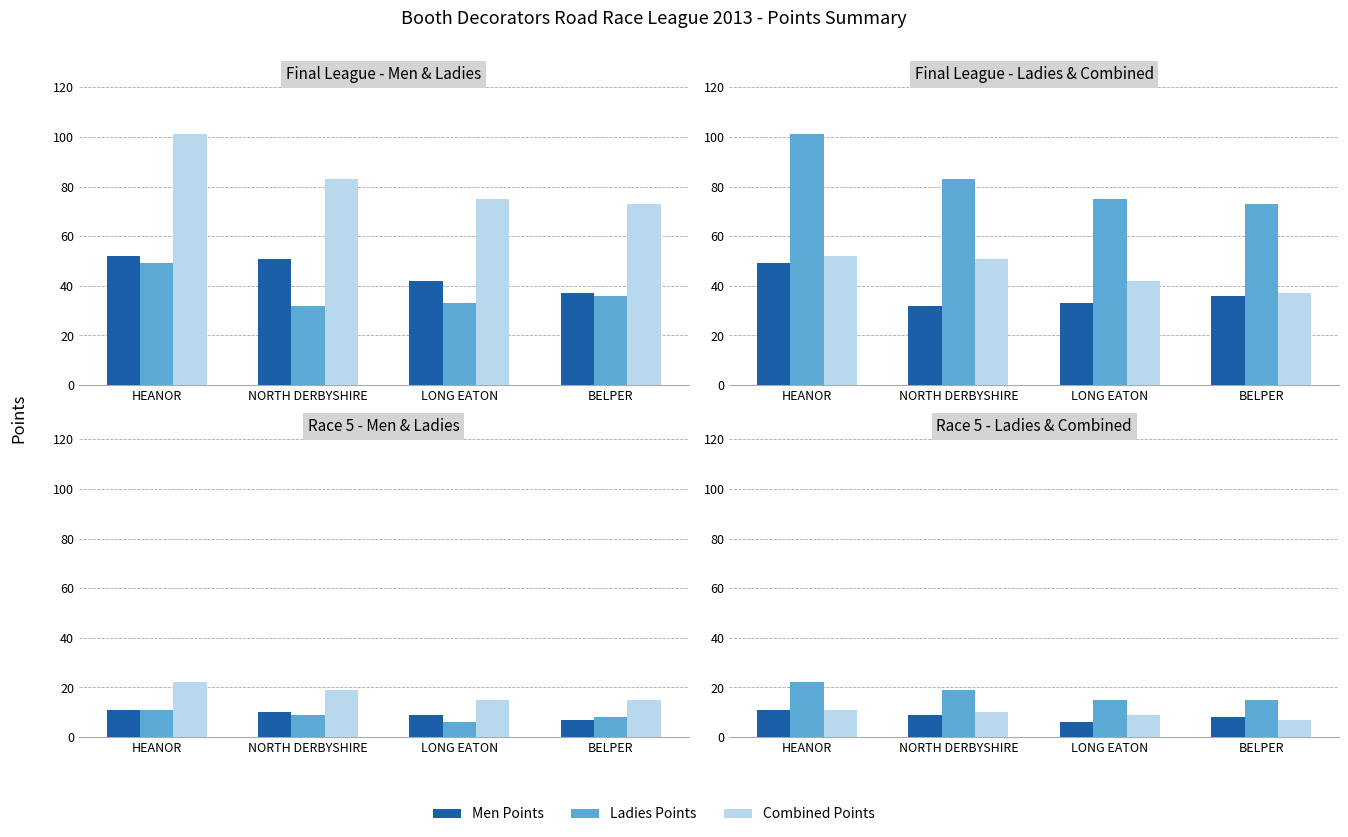

What is the label of the 4th bar from the left?

BELPER